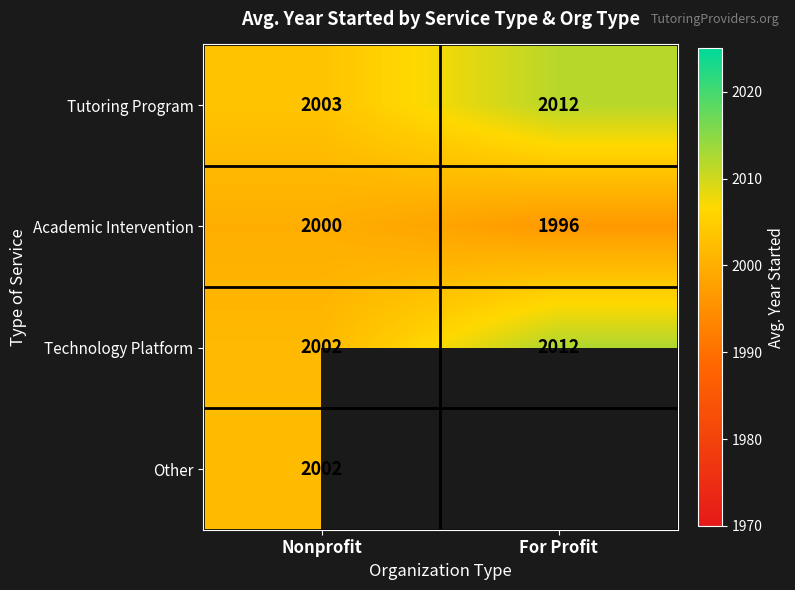

List the labels in order of Technology Platform value, largest first.

For Profit, Nonprofit